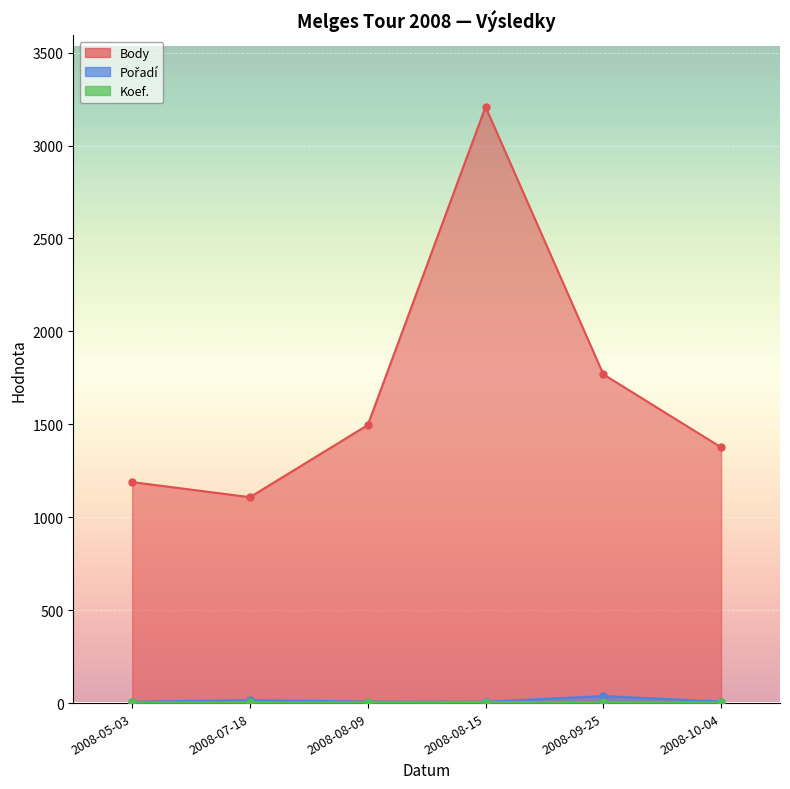

At which label does Body first exceed 1496?

2008-08-15